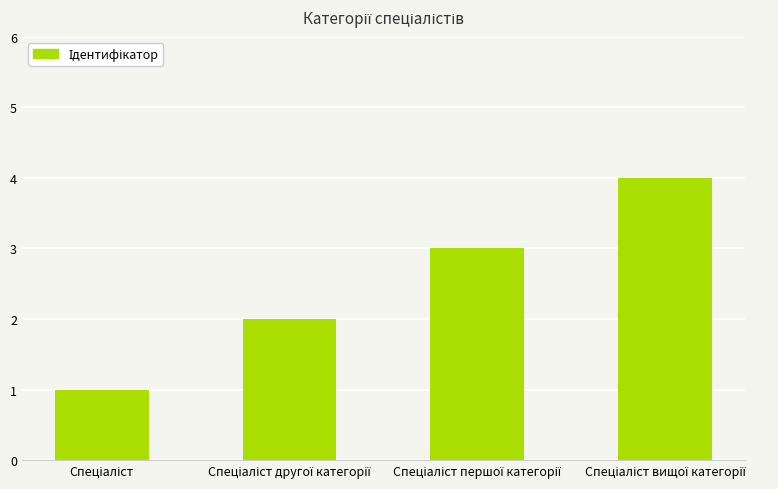

What is the maximum value shown in the chart?

4